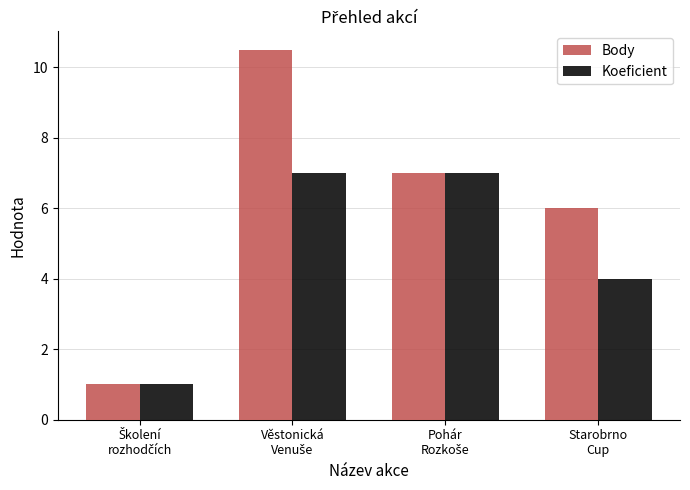

Reading left to right, extract all data points from this chart.

Body: 1.0	10.5	7.0	6.0
Koeficient: 1.0	7.0	7.0	4.0